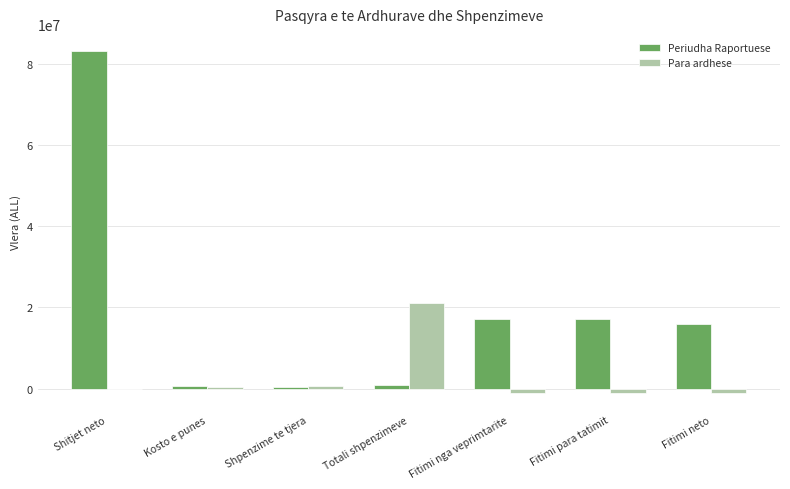

Which category has the highest value across all series?

Shitjet neto